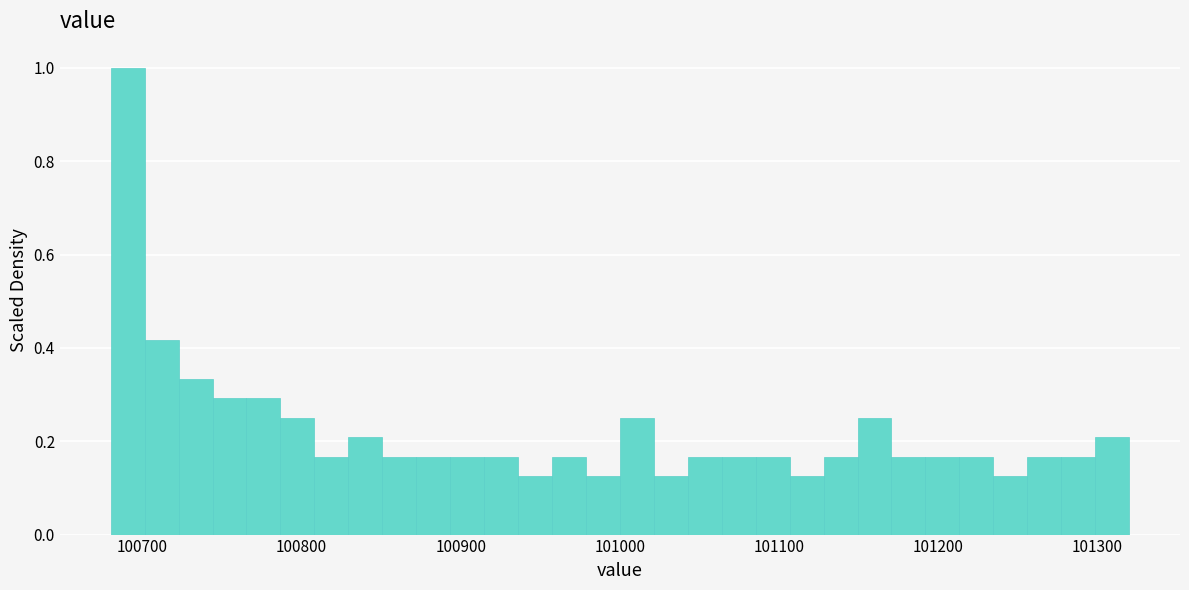

Around what value on the x-axis is the tallest bar? Give the approximate position of its centre, as read against the axis.

100690